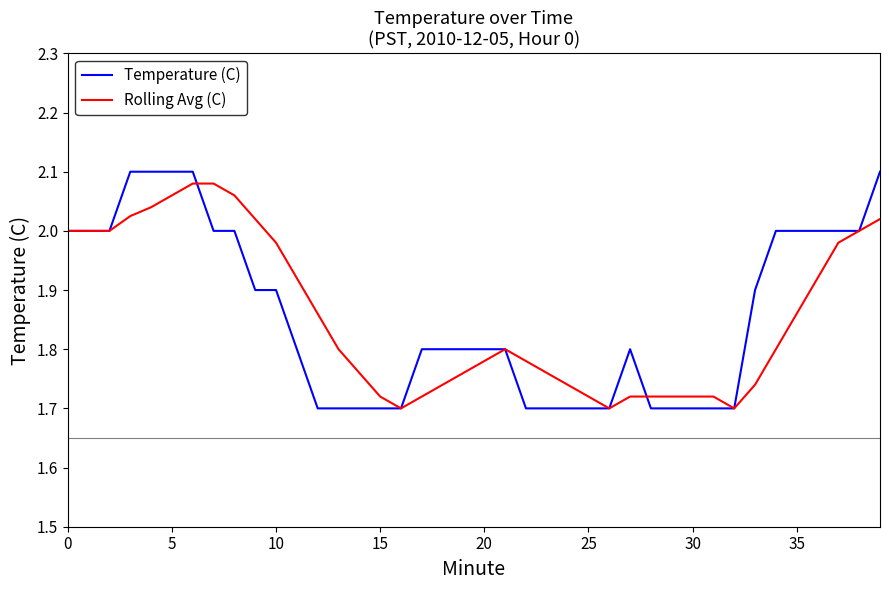

Which series has the largest range (max minus min)?

Temperature (C)